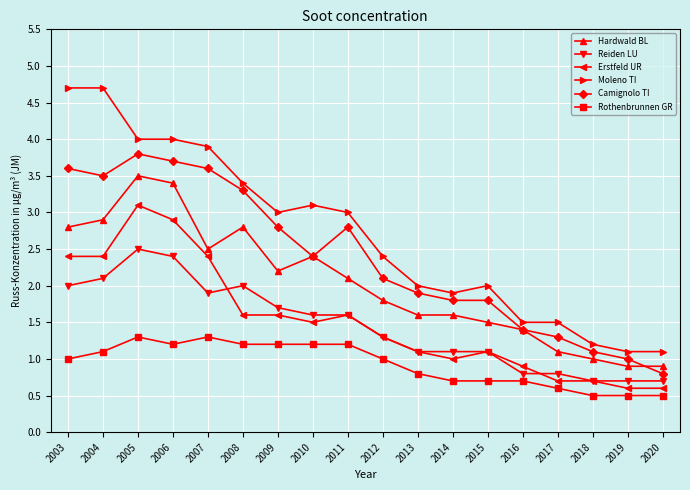

Rank the series at 2019 from highest to lowest value.

Moleno TI, Camignolo TI, Hardwald BL, Reiden LU, Erstfeld UR, Rothenbrunnen GR